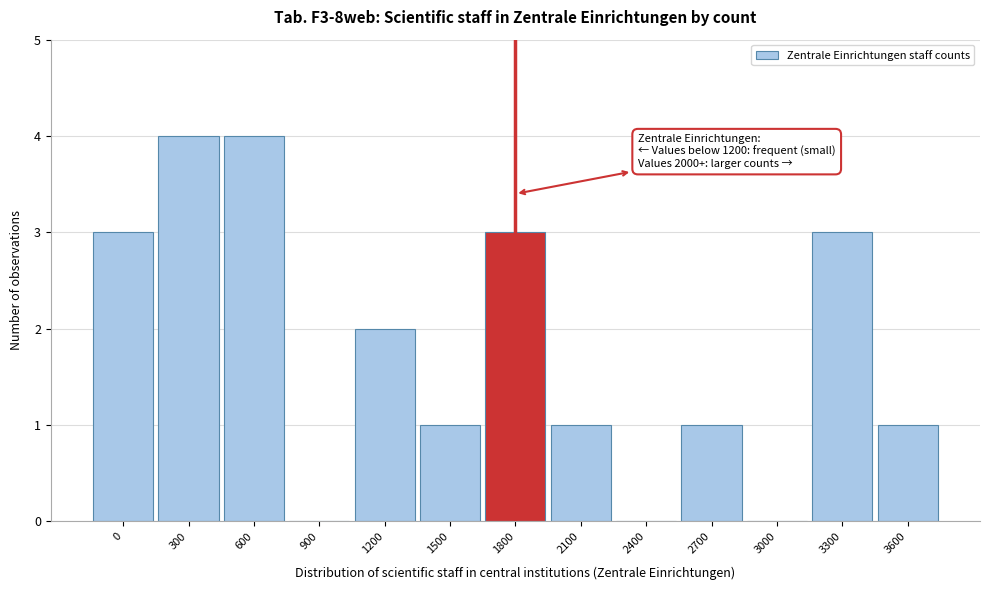

Reading left to right, transcribe all the data shown in this chart.

0=3	300=4	600=4	900=0	1200=2	1500=1	1800=3	2100=1	2400=0	2700=1	3000=0	3300=3	3600=1